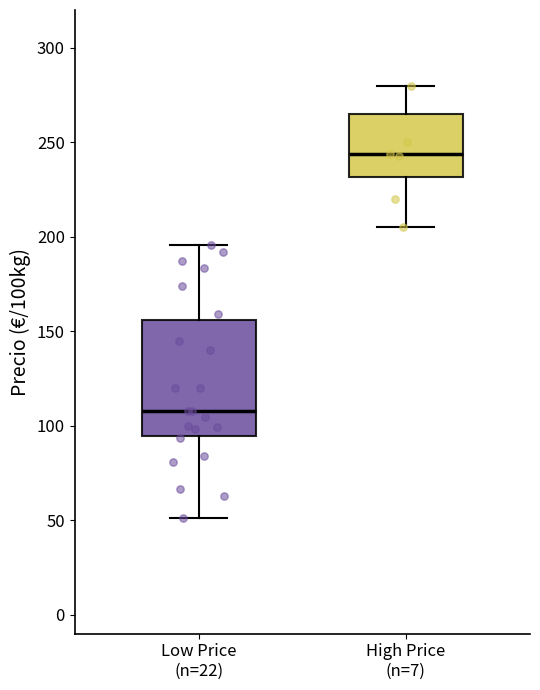

Reading left to right, read every box against the y-axis: the position of its median line, the range the box covers, and the ends of its whiskers. The values are not printed on the chart, so give them approximately, as read against the axis.

Low Price (n=22): median 110, box 95 to 155, whiskers 50 to 195
High Price (n=7): median 245, box 230 to 265, whiskers 205 to 280